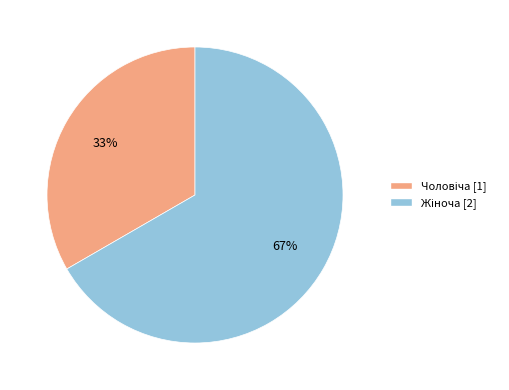

To the nearest percent, what is the average slice percentage?

50%